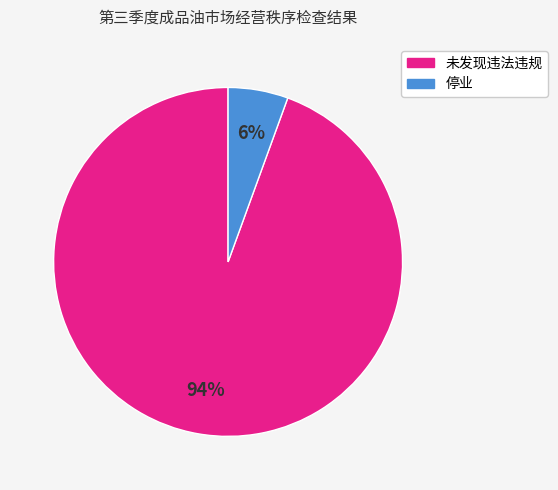

How many slices are in this pie chart?

2